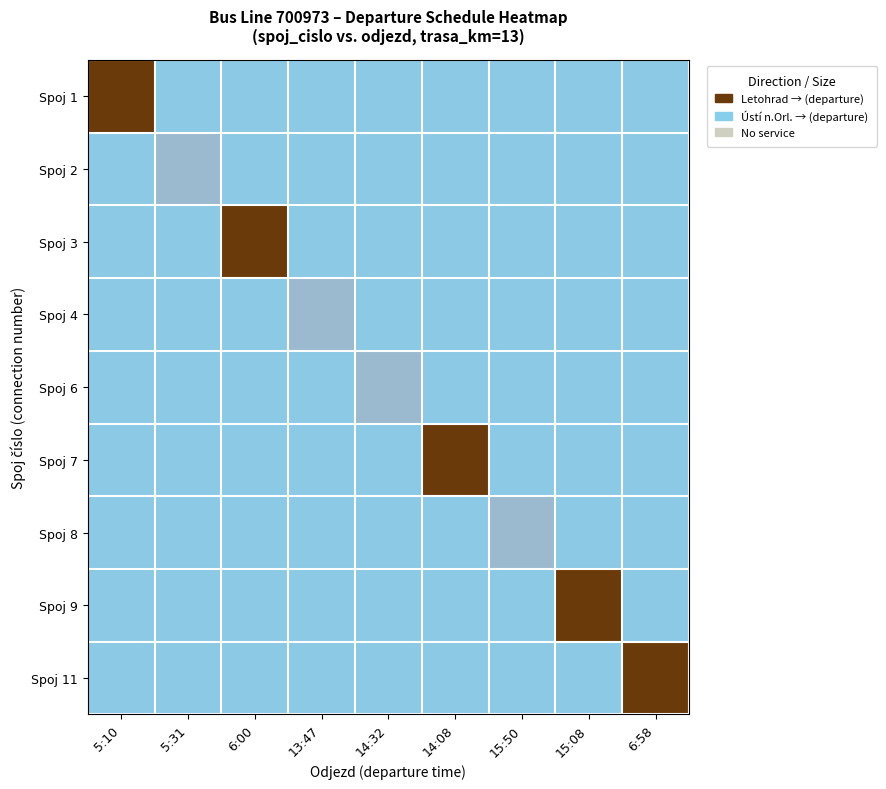

What is the spread (max minus min) of values at 14:32?

0.2